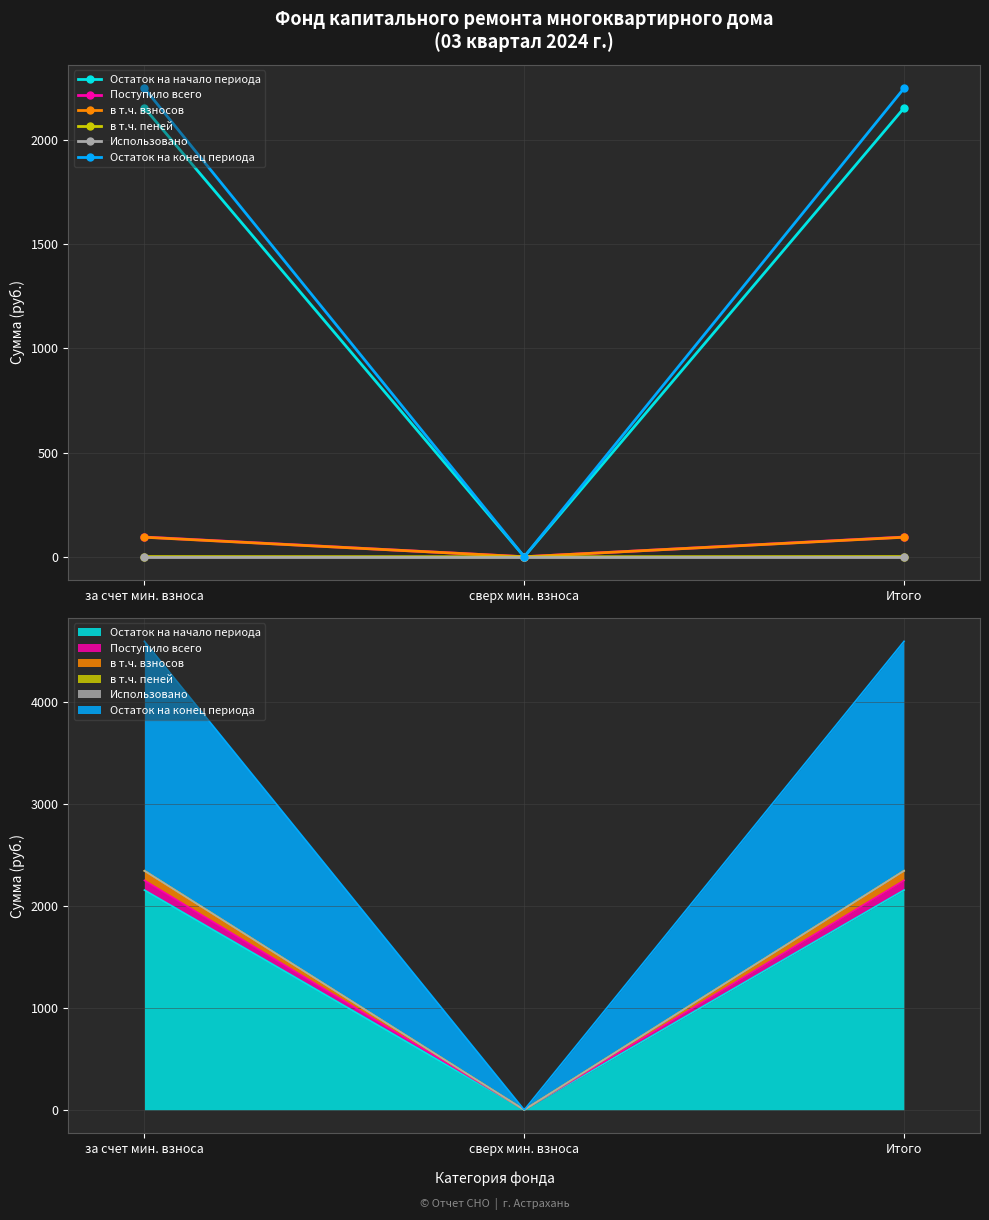

Which has a higher value, сверх мин. взноса or Итого?

Итого